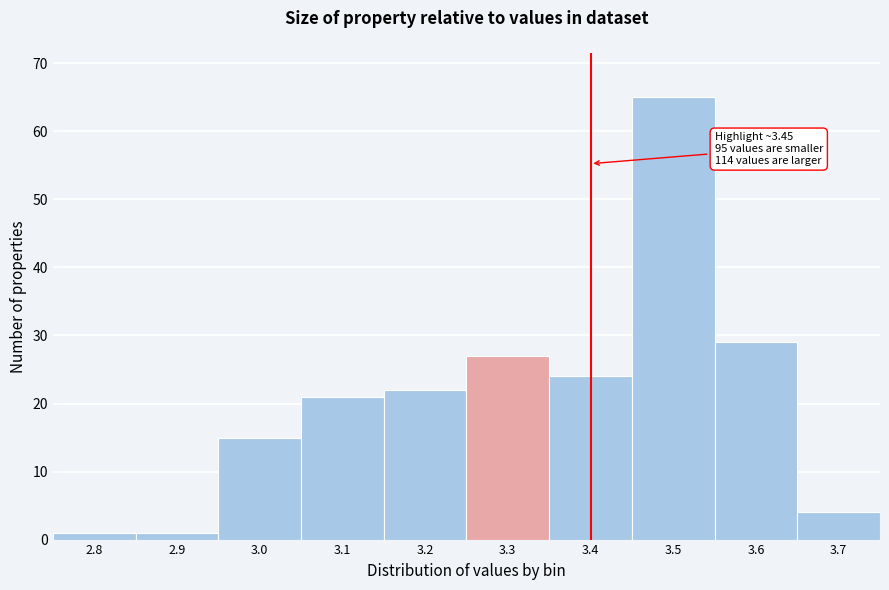

Reading left to right, extract all data points from this chart.

2.8=1	2.9=1	3.0=15	3.1=21	3.2=22	3.3=27	3.4=24	3.5=65	3.6=29	3.7=4